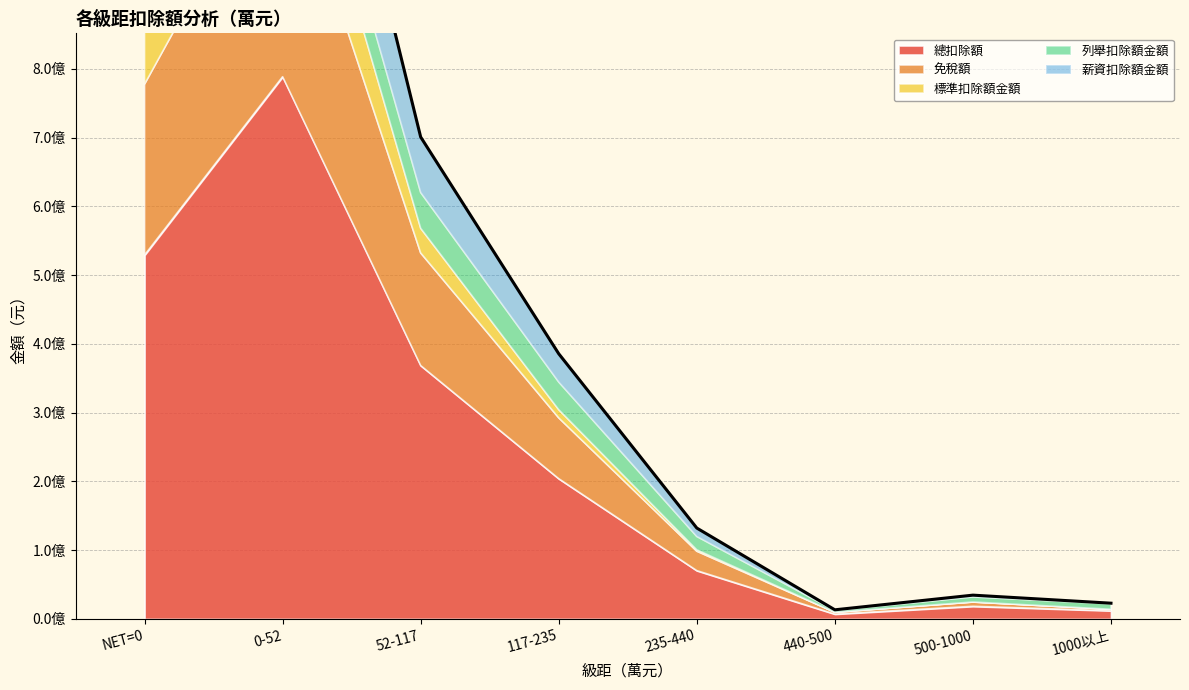

What is the difference between the second highest and minimum values in the 列舉扣除額金額 series?

49615402